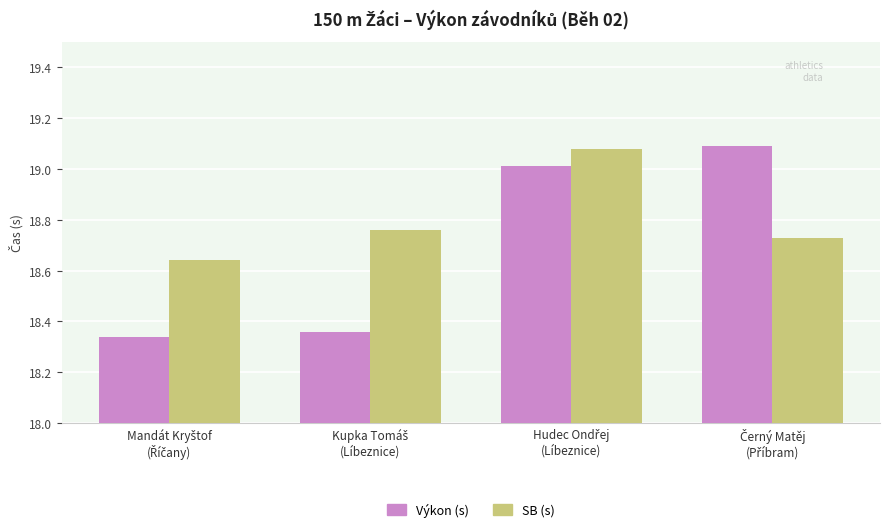

Which series has the largest total across all categories?

SB (s)